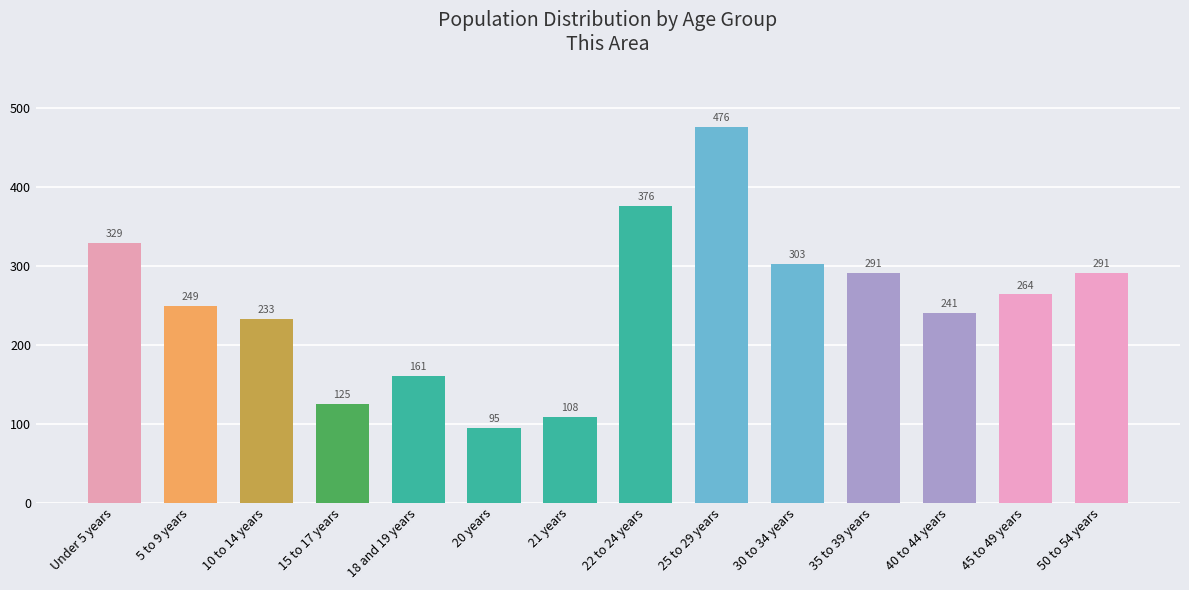

At which label does the data first exceed 264?

Under 5 years